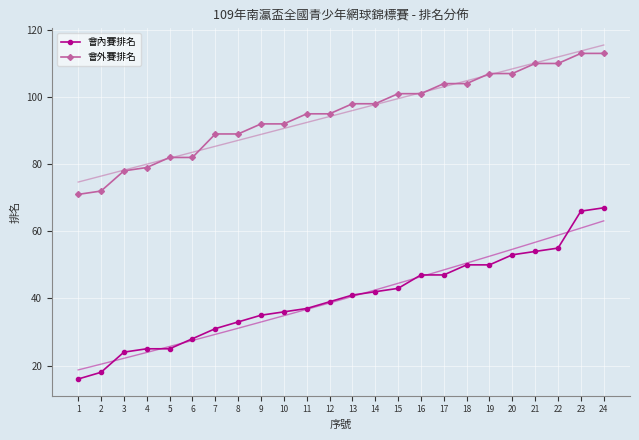

The 會外賽排名 series shows 98 at 14. True or false?

True